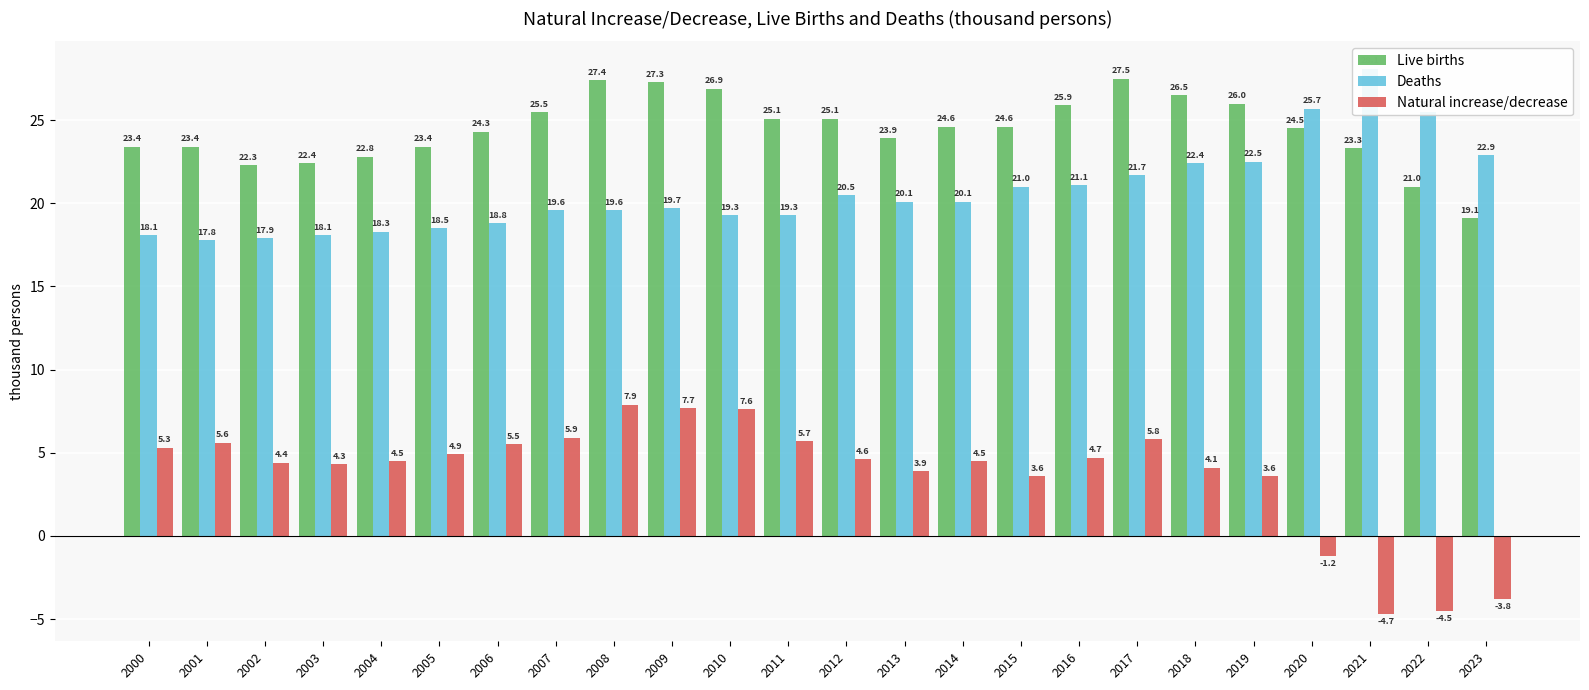

Are the bars horizontal?

No